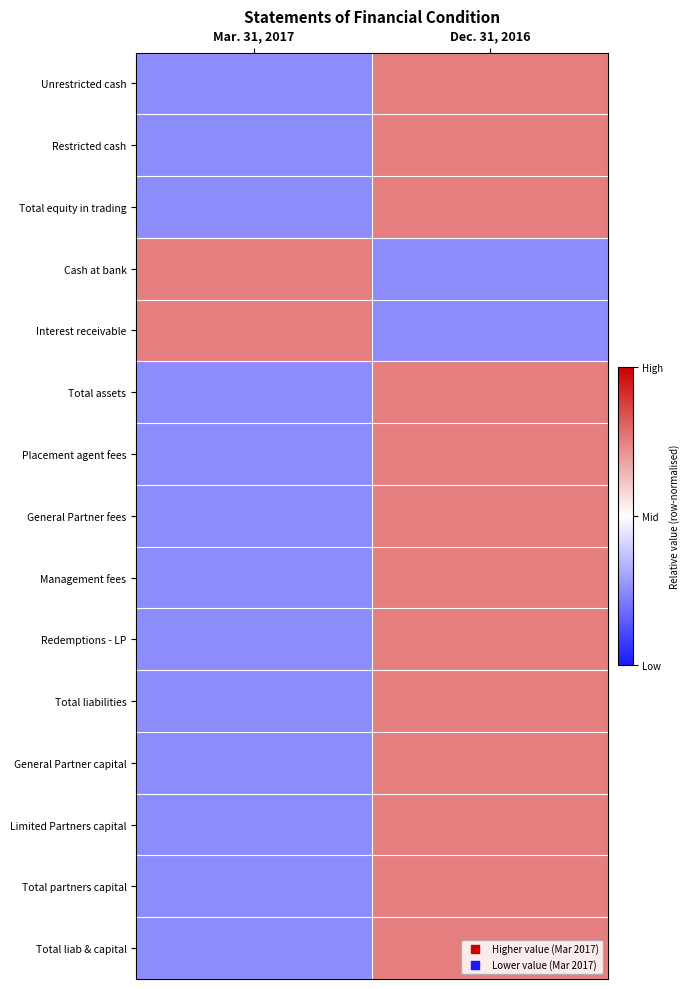

Which has a higher value, Mar. 31, 2017 or Dec. 31, 2016?

Dec. 31, 2016